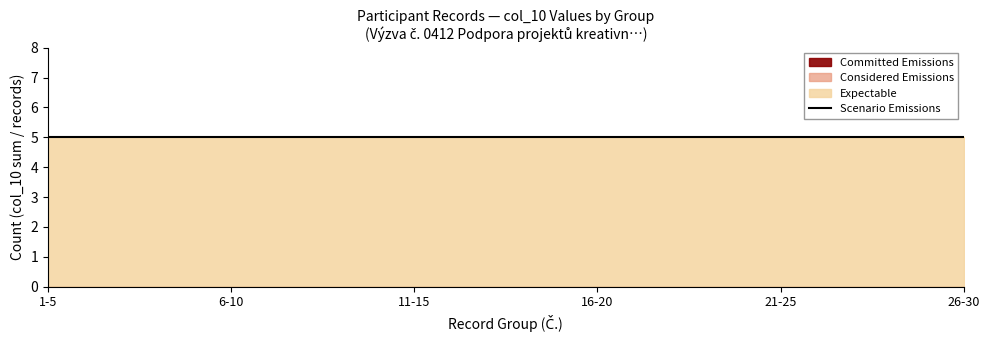

Rank the series by their maximum value, from lowest to highest.

Committed Emissions, Considered Emissions, Expectable, Scenario Emissions